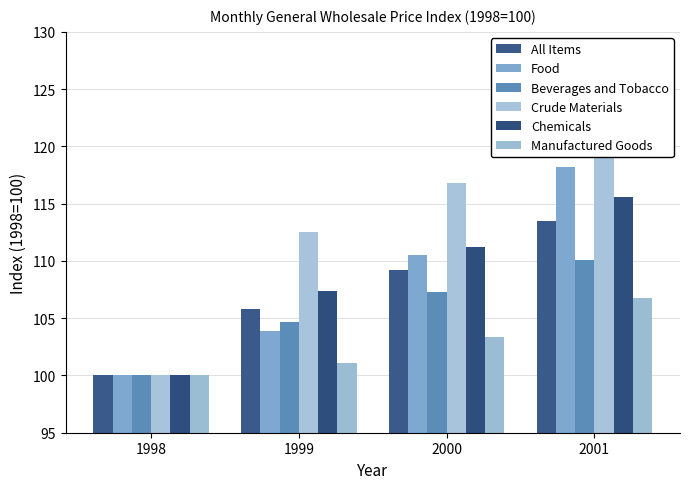

What are all the series names shown in the legend?

All Items, Food, Beverages and Tobacco, Crude Materials, Chemicals, Manufactured Goods